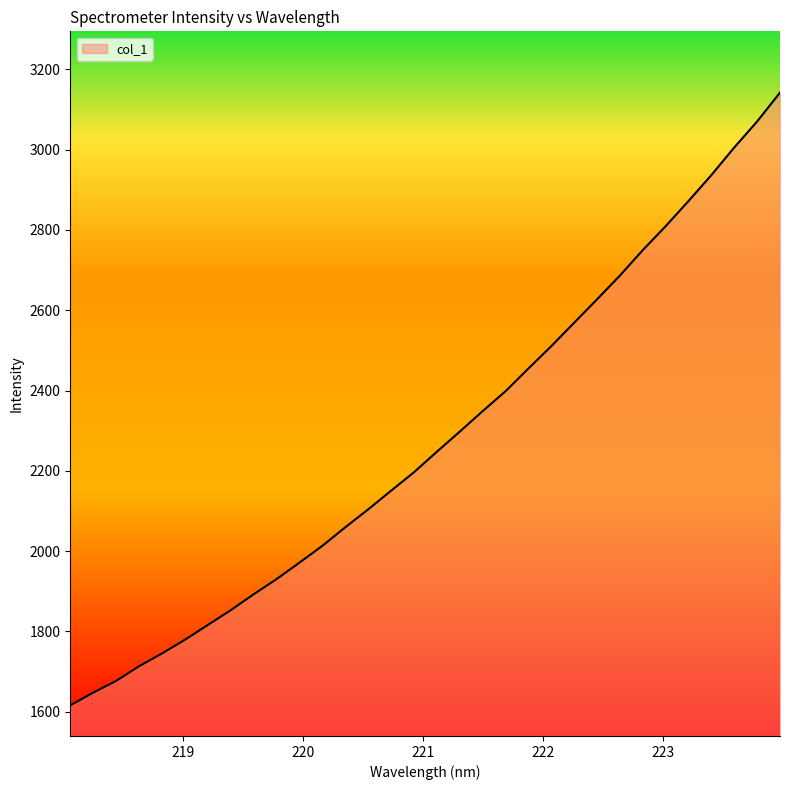

What is the difference between the second highest and second lowest values?

1422.2